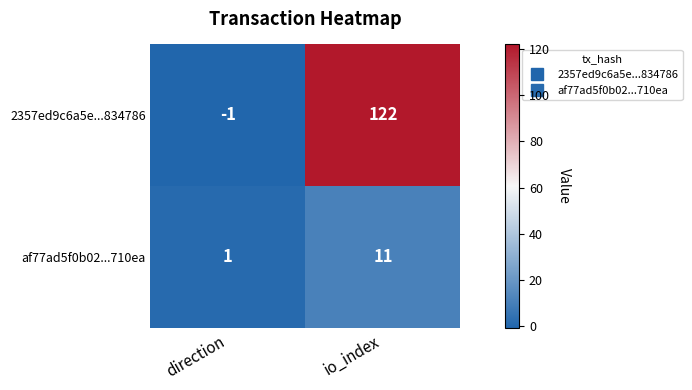

What is the spread (max minus min) of values at io_index?

111